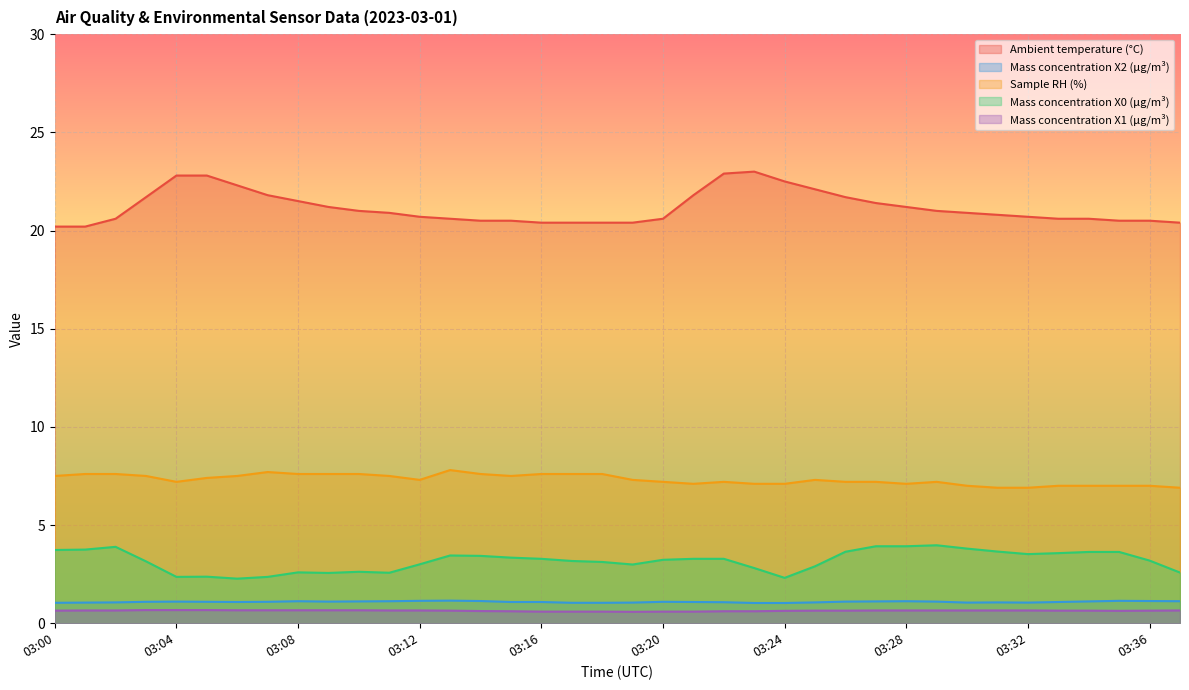

Reading left to right, transcribe all the data shown in this chart.

Ambient temperature (°C): 03:00=20.2	03:01=20.2	03:02=20.6	03:03=21.7	03:04=22.8	03:05=22.8	03:06=22.3	03:07=21.8	03:08=21.5	03:09=21.2	03:10=21.0	03:11=20.9	03:12=20.7	03:13=20.6	03:14=20.5	03:15=20.5	03:16=20.4	03:17=20.4	03:18=20.4	03:19=20.4	03:20=20.6	03:21=21.8	03:22=22.9	03:23=23.0	03:24=22.5	03:25=22.1	03:26=21.7	03:27=21.4	03:28=21.2	03:29=21.0	03:30=20.9	03:31=20.8	03:32=20.7	03:33=20.6	03:34=20.6	03:35=20.5	03:36=20.5	03:37=20.4
Mass concentration X2 (μg/m³): 03:00=1.0	03:01=1.1	03:02=1.1	03:03=1.1	03:04=1.1	03:05=1.1	03:06=1.1	03:07=1.1	03:08=1.1	03:09=1.1	03:10=1.1	03:11=1.1	03:12=1.1	03:13=1.1	03:14=1.1	03:15=1.1	03:16=1.1	03:17=1.0	03:18=1.0	03:19=1.1	03:20=1.1	03:21=1.1	03:22=1.1	03:23=1.0	03:24=1.0	03:25=1.1	03:26=1.1	03:27=1.1	03:28=1.1	03:29=1.1	03:30=1.1	03:31=1.1	03:32=1.1	03:33=1.1	03:34=1.1	03:35=1.1	03:36=1.1	03:37=1.1
Sample RH (%): 03:00=7.5	03:01=7.6	03:02=7.6	03:03=7.5	03:04=7.2	03:05=7.4	03:06=7.5	03:07=7.7	03:08=7.6	03:09=7.6	03:10=7.6	03:11=7.5	03:12=7.3	03:13=7.8	03:14=7.6	03:15=7.5	03:16=7.6	03:17=7.6	03:18=7.6	03:19=7.3	03:20=7.2	03:21=7.1	03:22=7.2	03:23=7.1	03:24=7.1	03:25=7.3	03:26=7.2	03:27=7.2	03:28=7.1	03:29=7.2	03:30=7.0	03:31=6.9	03:32=6.9	03:33=7.0	03:34=7.0	03:35=7.0	03:36=7.0	03:37=6.9
Mass concentration X0 (μg/m³): 03:00=3.7	03:01=3.8	03:02=3.9	03:03=3.1	03:04=2.4	03:05=2.4	03:06=2.3	03:07=2.4	03:08=2.6	03:09=2.6	03:10=2.6	03:11=2.6	03:12=3.0	03:13=3.5	03:14=3.4	03:15=3.3	03:16=3.3	03:17=3.2	03:18=3.1	03:19=3.0	03:20=3.2	03:21=3.3	03:22=3.3	03:23=2.8	03:24=2.3	03:25=2.9	03:26=3.6	03:27=3.9	03:28=3.9	03:29=4.0	03:30=3.8	03:31=3.6	03:32=3.5	03:33=3.6	03:34=3.6	03:35=3.6	03:36=3.2	03:37=2.6
Mass concentration X1 (μg/m³): 03:00=0.6	03:01=0.7	03:02=0.7	03:03=0.7	03:04=0.7	03:05=0.7	03:06=0.7	03:07=0.7	03:08=0.7	03:09=0.7	03:10=0.7	03:11=0.7	03:12=0.7	03:13=0.6	03:14=0.6	03:15=0.6	03:16=0.6	03:17=0.6	03:18=0.6	03:19=0.6	03:20=0.6	03:21=0.6	03:22=0.6	03:23=0.6	03:24=0.6	03:25=0.6	03:26=0.6	03:27=0.7	03:28=0.7	03:29=0.7	03:30=0.7	03:31=0.7	03:32=0.7	03:33=0.6	03:34=0.6	03:35=0.6	03:36=0.6	03:37=0.7